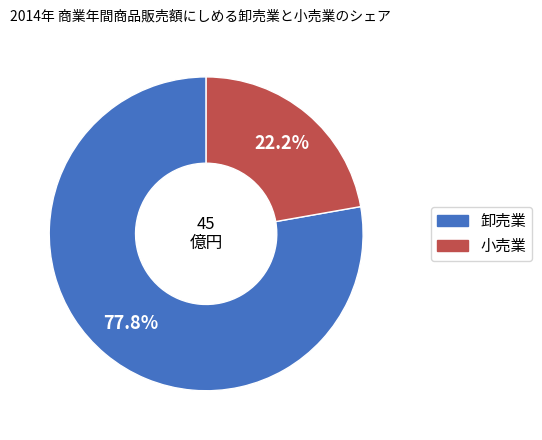

Does any single category account for the majority?

Yes